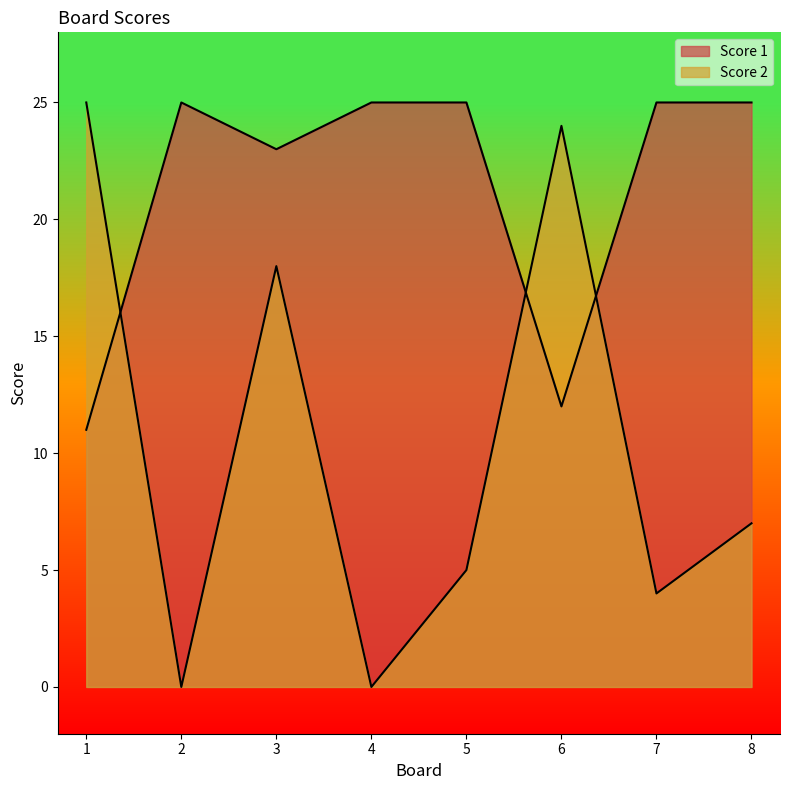

Is it true that Score 2 equals 17 at 6?

False